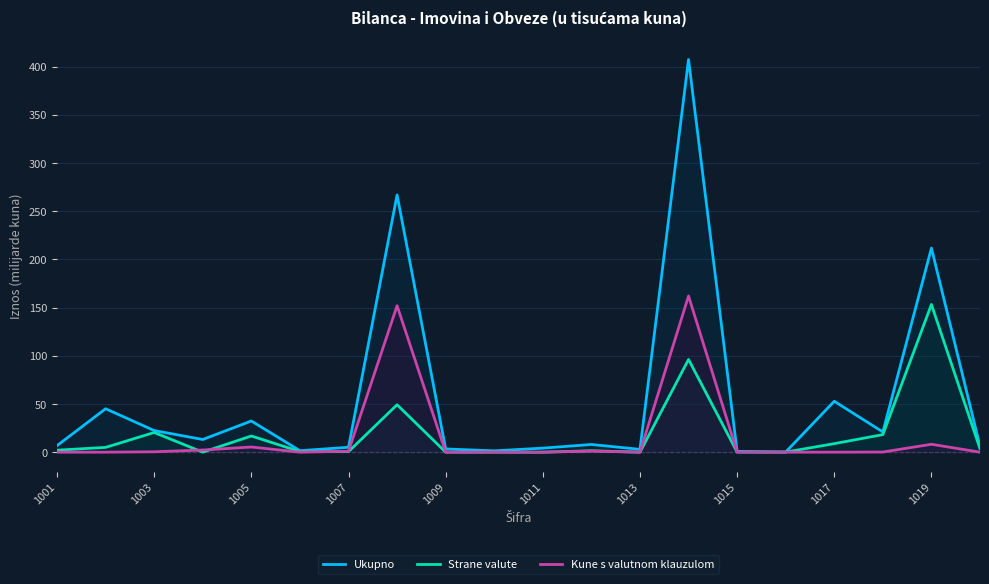

Which series has the largest range (max minus min)?

Ukupno